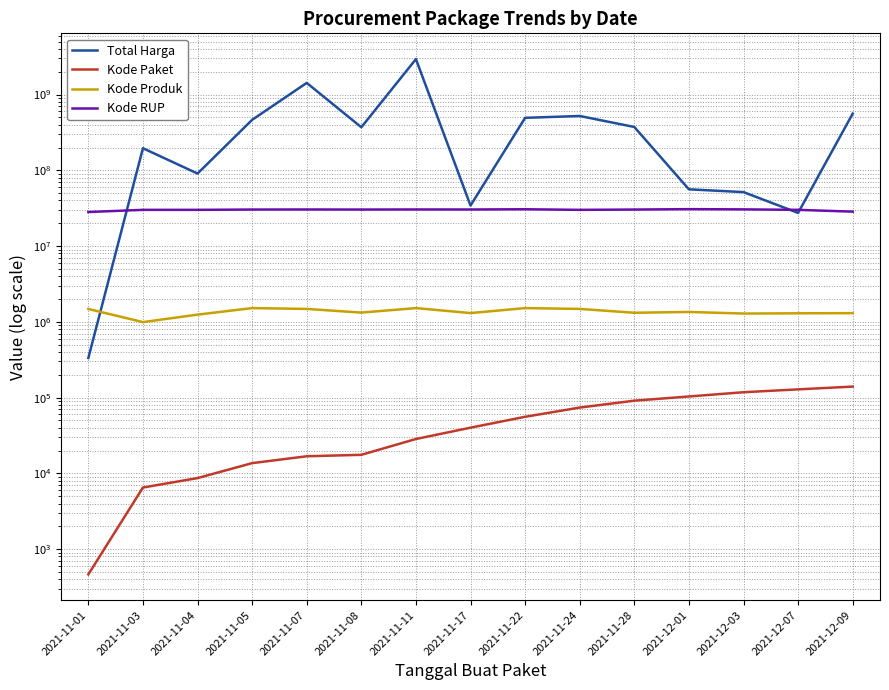

What position from the right is 2021-11-22?

7